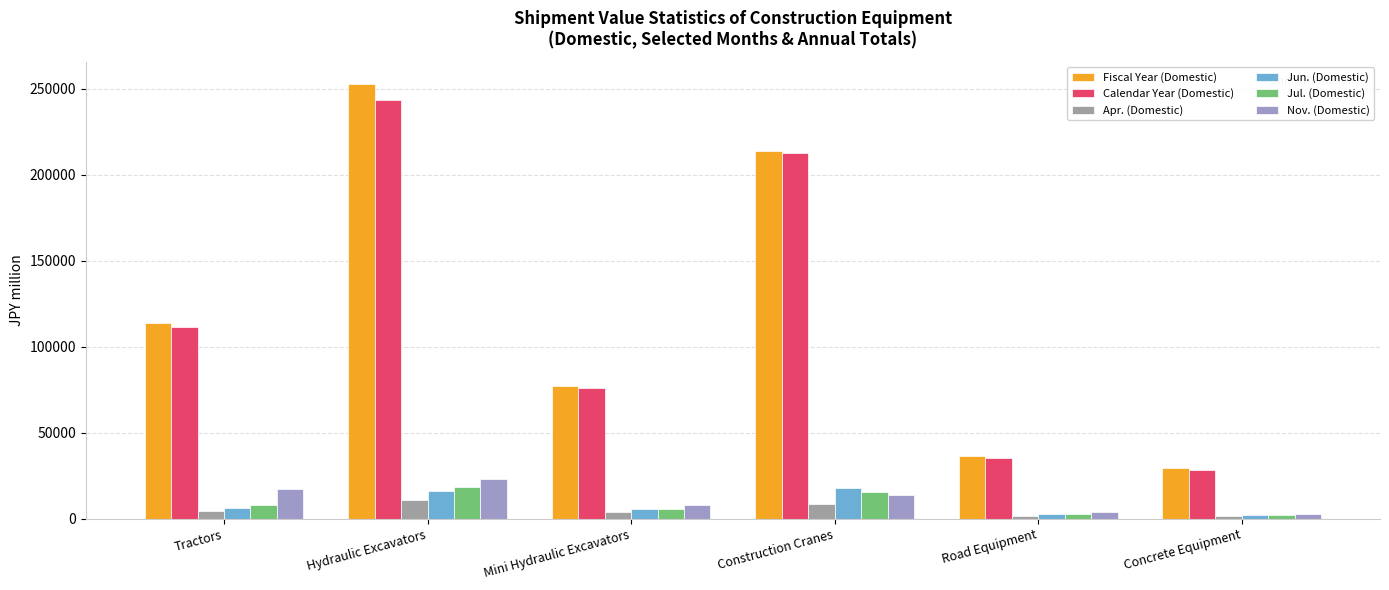

What is the difference between the second highest and minimum values in the Calendar Year (Domestic) series?

183879